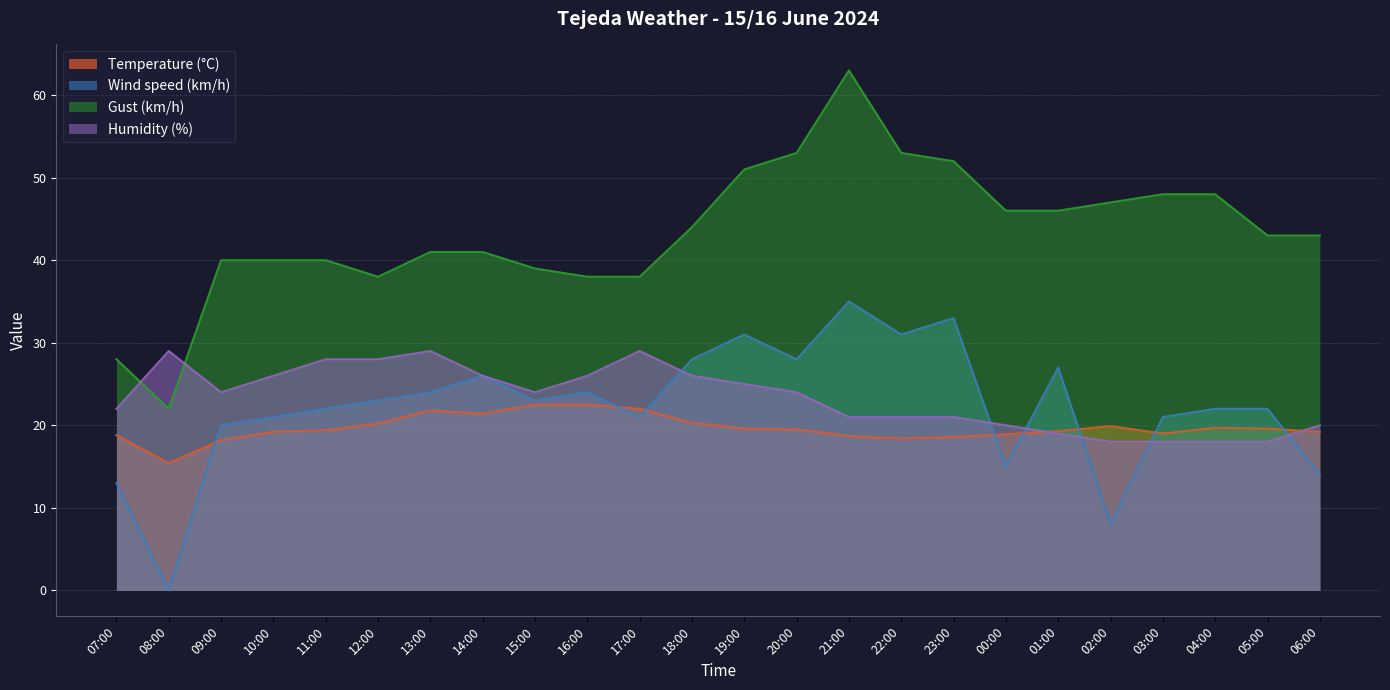

The value of Gust (km/h) at 09:00 is 70.1. True or false?

False